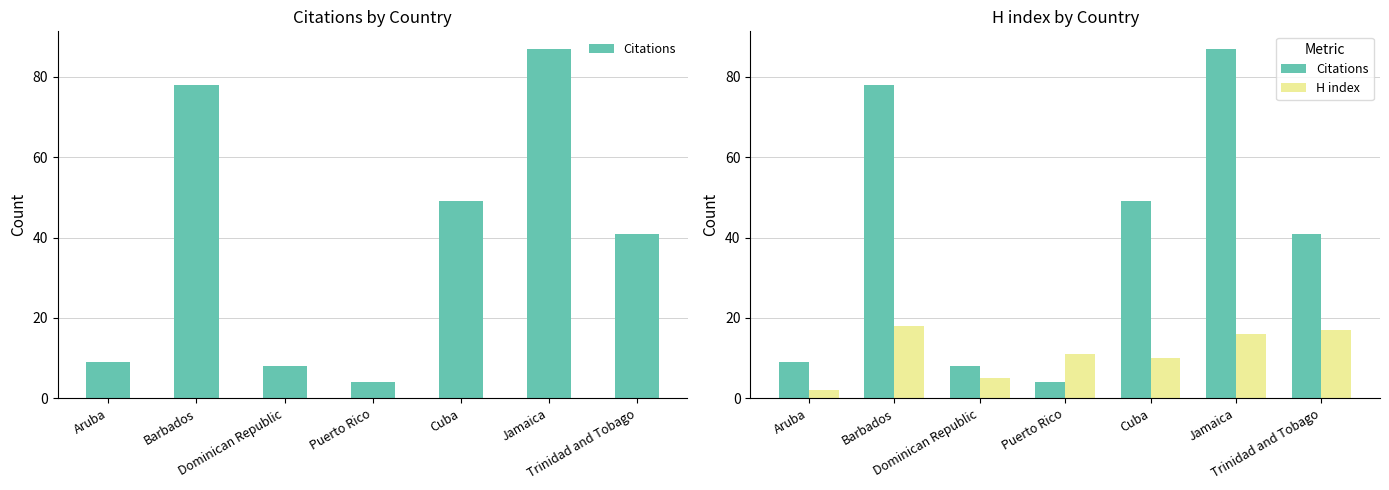

List the series in order of their peak value, highest first.

Citations, H index